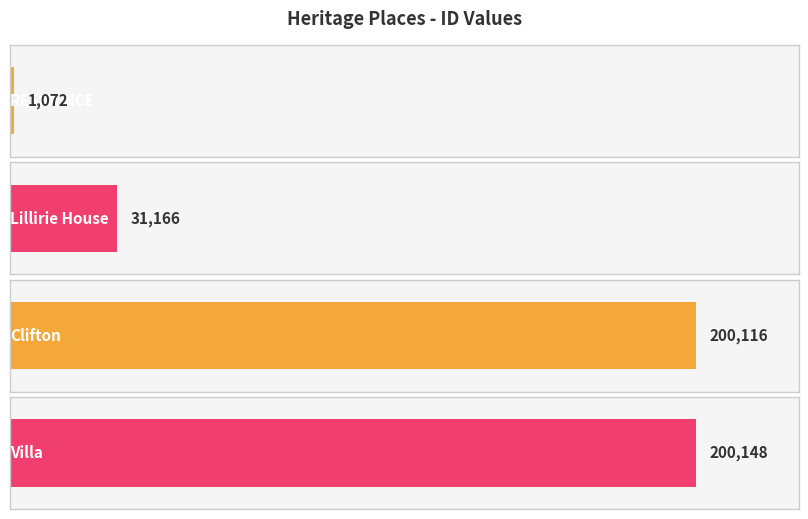

Are the bars horizontal?

Yes